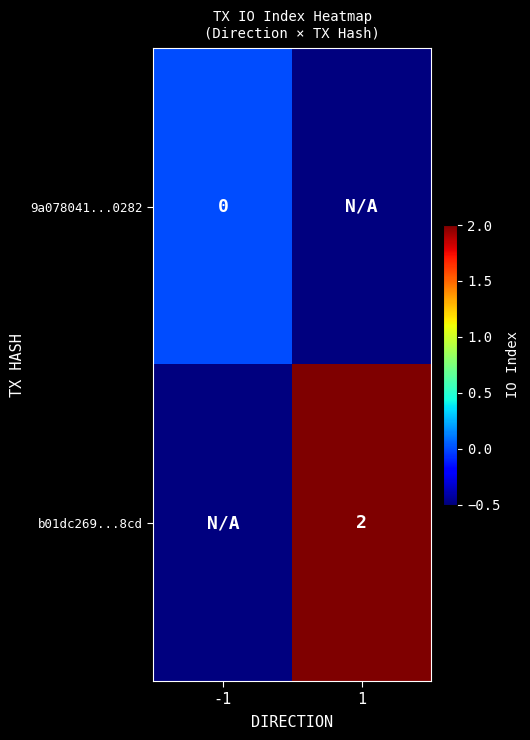

The b01dc269...8cd series shows 2.0 at 1. True or false?

True